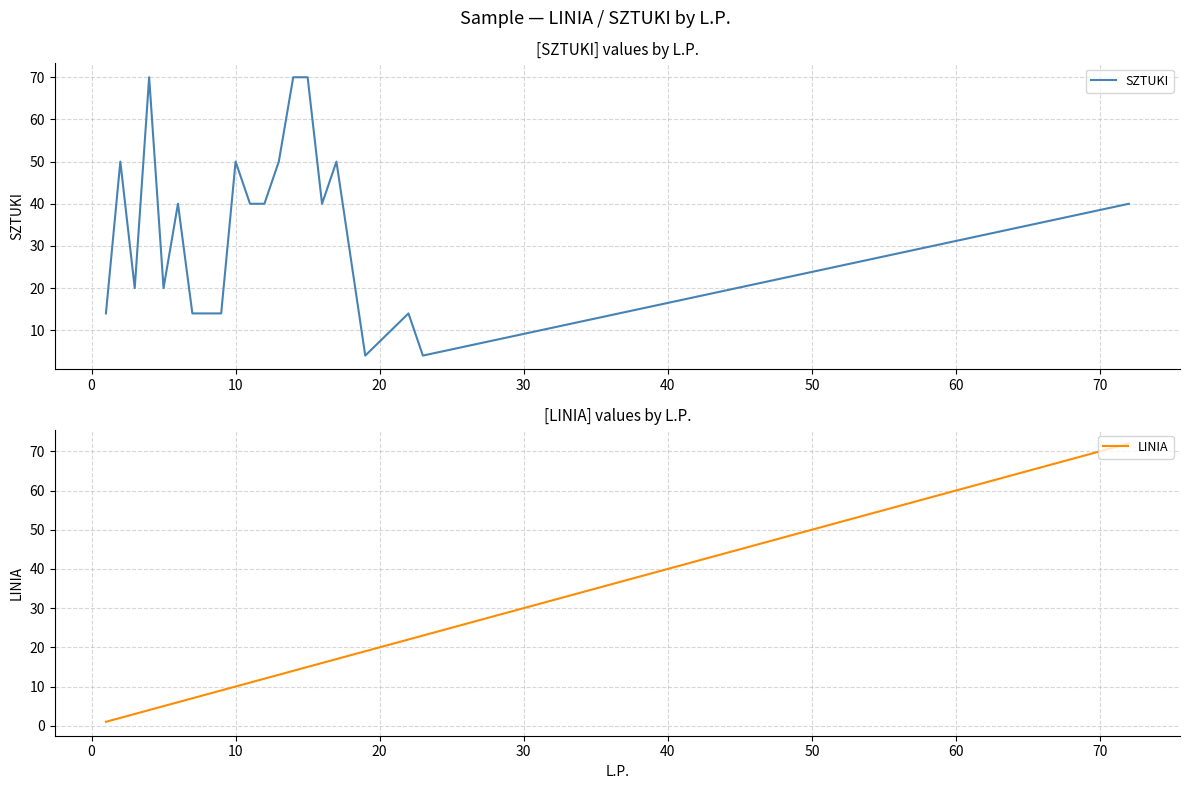

At how many categories does at least one series exceed 20?

14